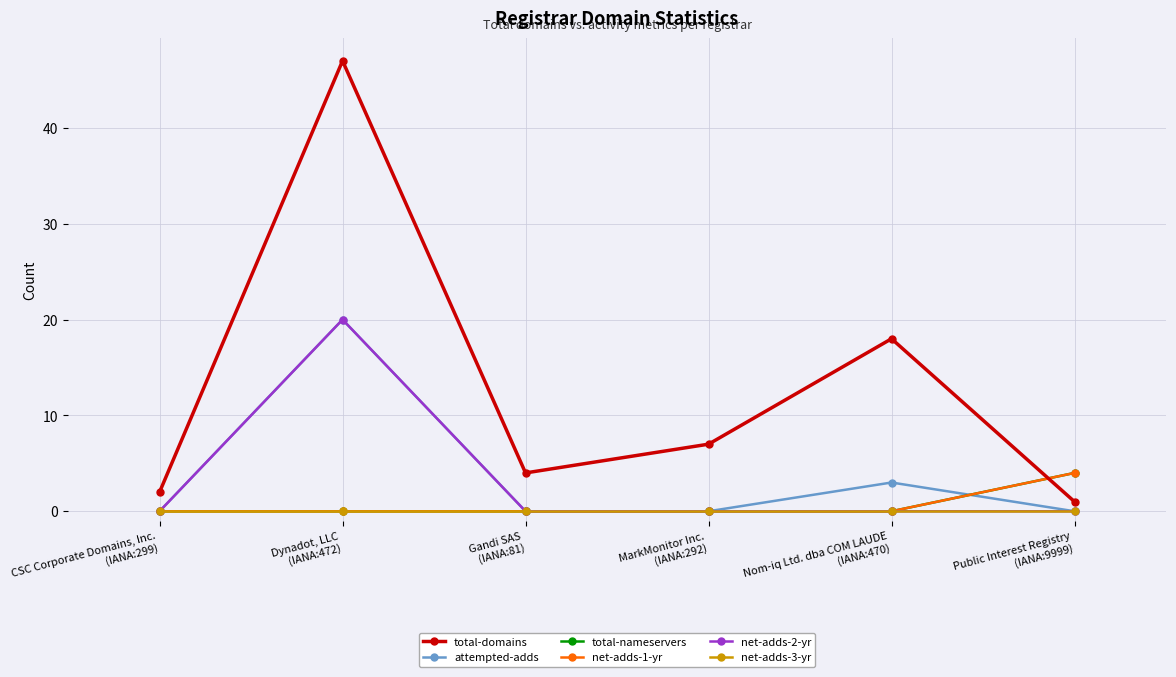

True or false: total-domains has a value of 4 at Gandi SAS
(IANA:81).

True